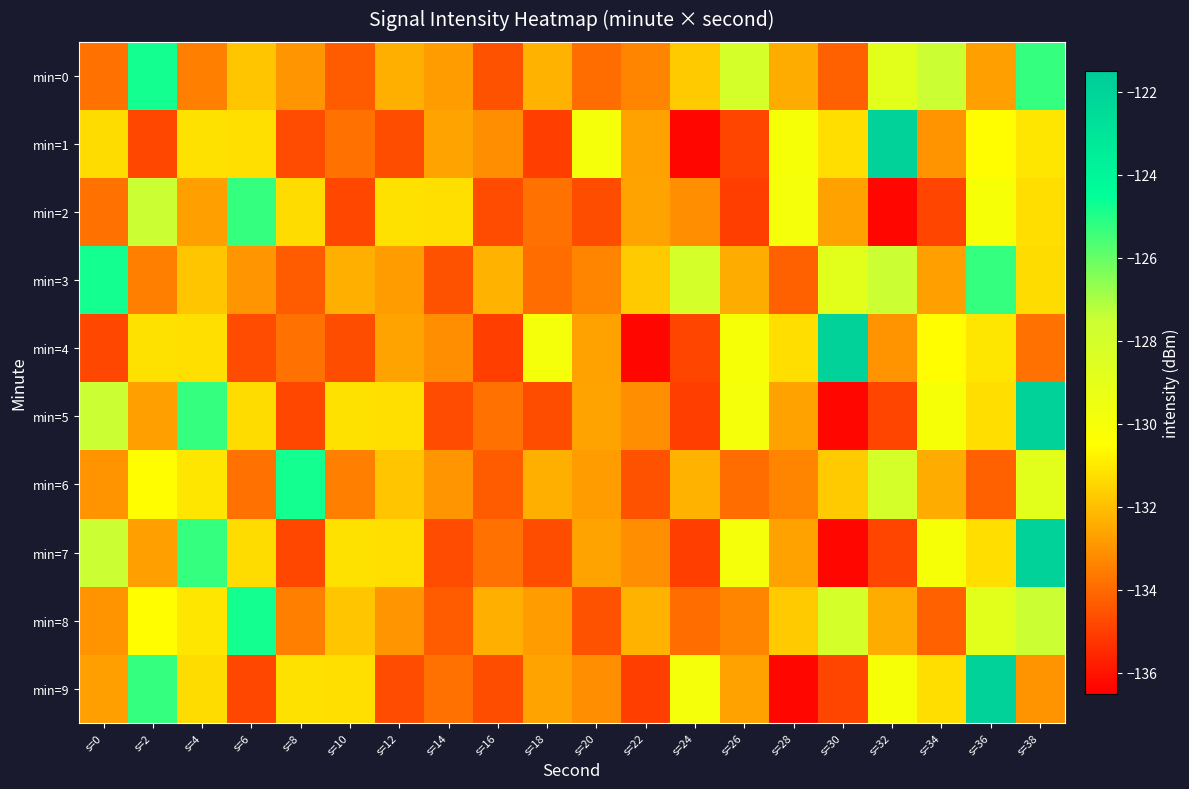

Which series changed the most between s=12 and s=16?

min=2